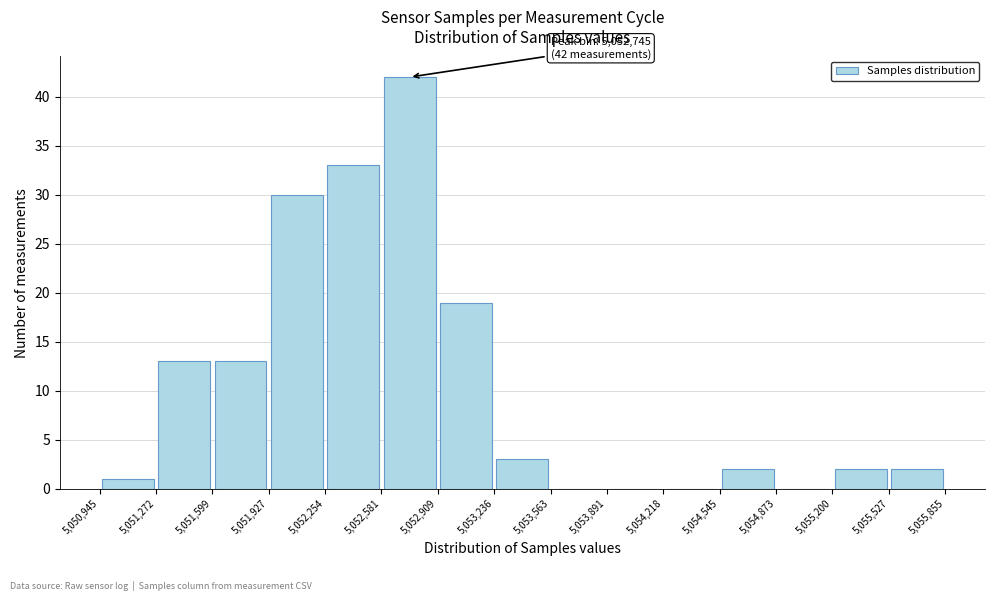

Over which range of the x-axis is the bar tallest?

5,052,581 to 5,052,909